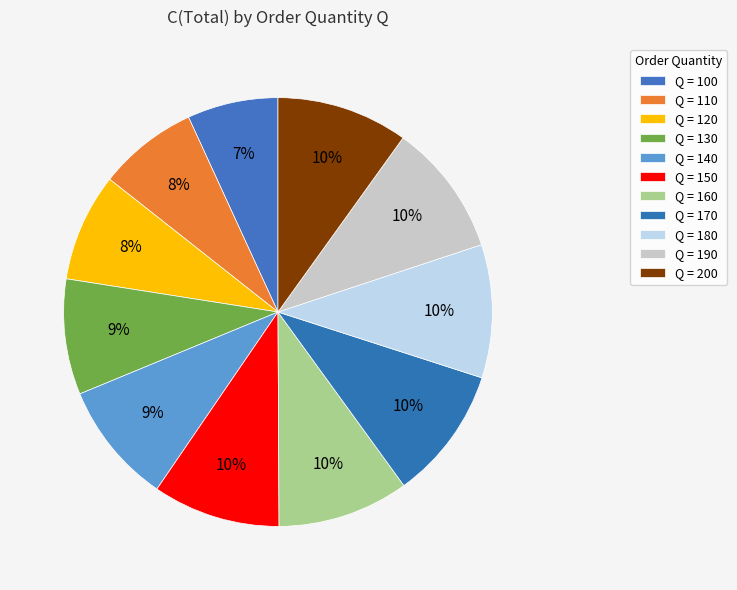

Rank the categories by value from highest to lowest.

180, 170, 190, 160, 200, 150, 140, 130, 120, 110, 100